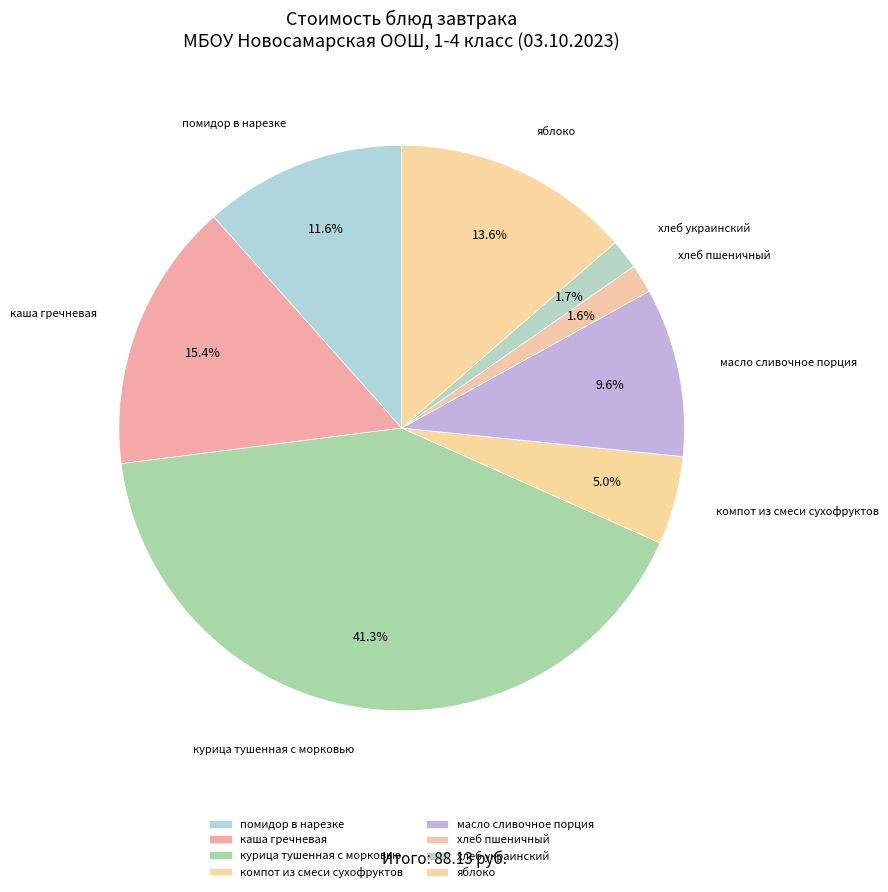

Which has a higher value, хлеб пшеничный or помидор в нарезке?

помидор в нарезке